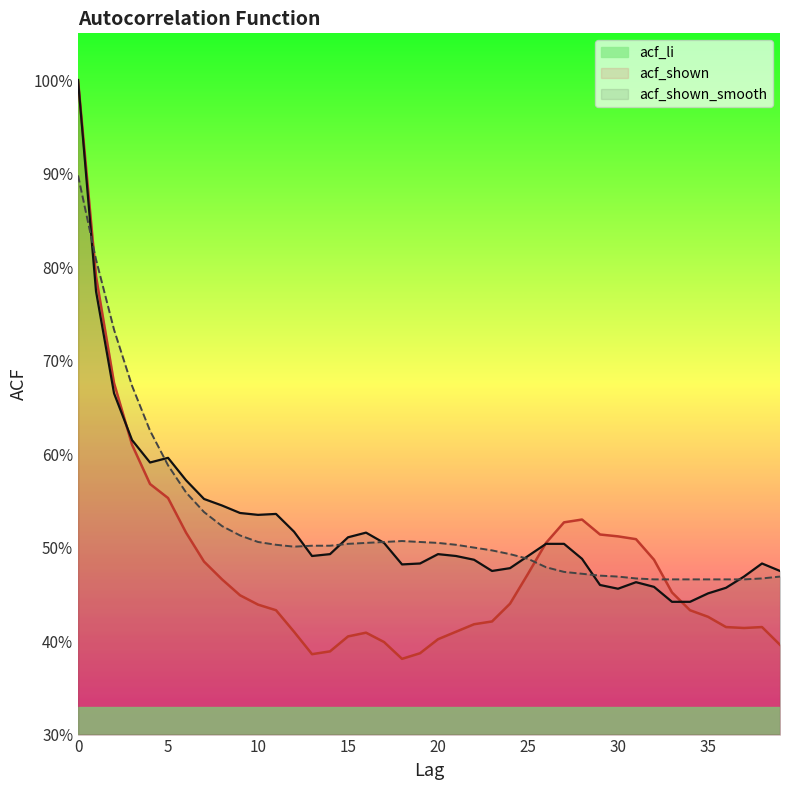

True or false: acf_shown_smooth has more than 2 points higher than both neighbors.

False